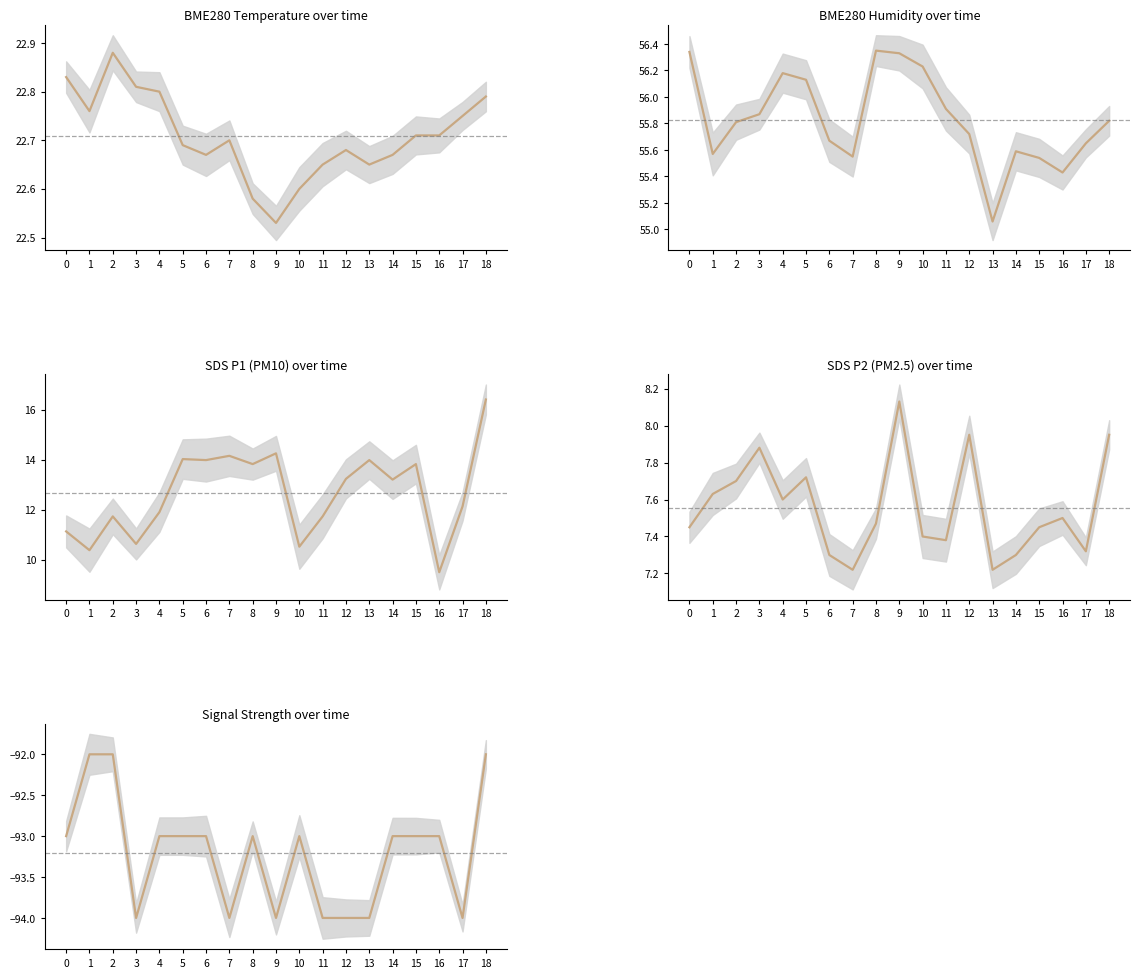

True or false: BME280_humidity has more than 1 interior local peaks.

True